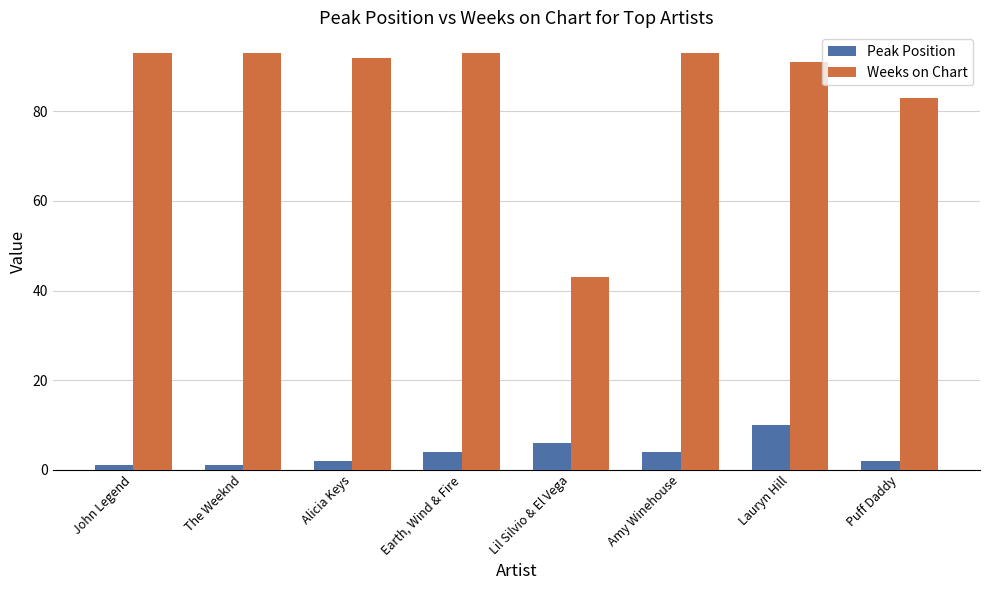

Rank the series by their average value, from lowest to highest.

Peak Position, Weeks on Chart